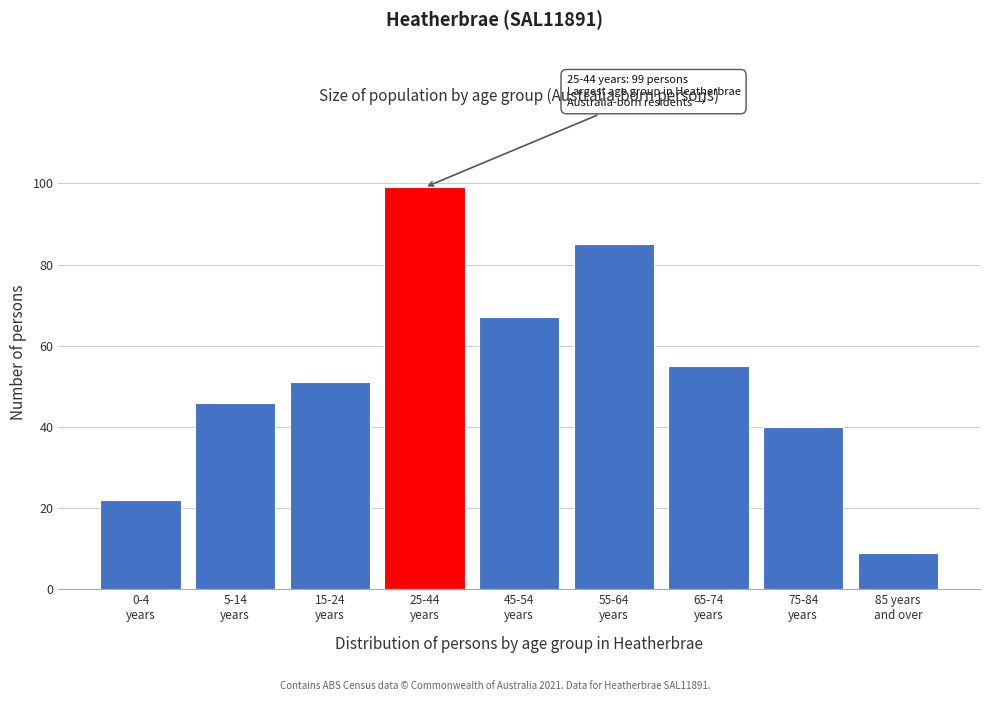

Reading left to right, what are all the values shown in this chart?

22	46	51	99	67	85	55	40	9